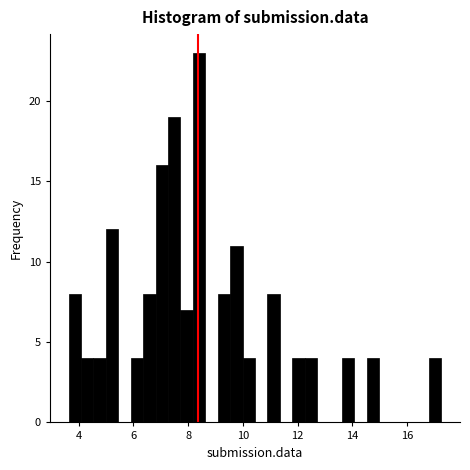

Read against the x-axis, roughly where is the centre of the tallest bar?

8.4